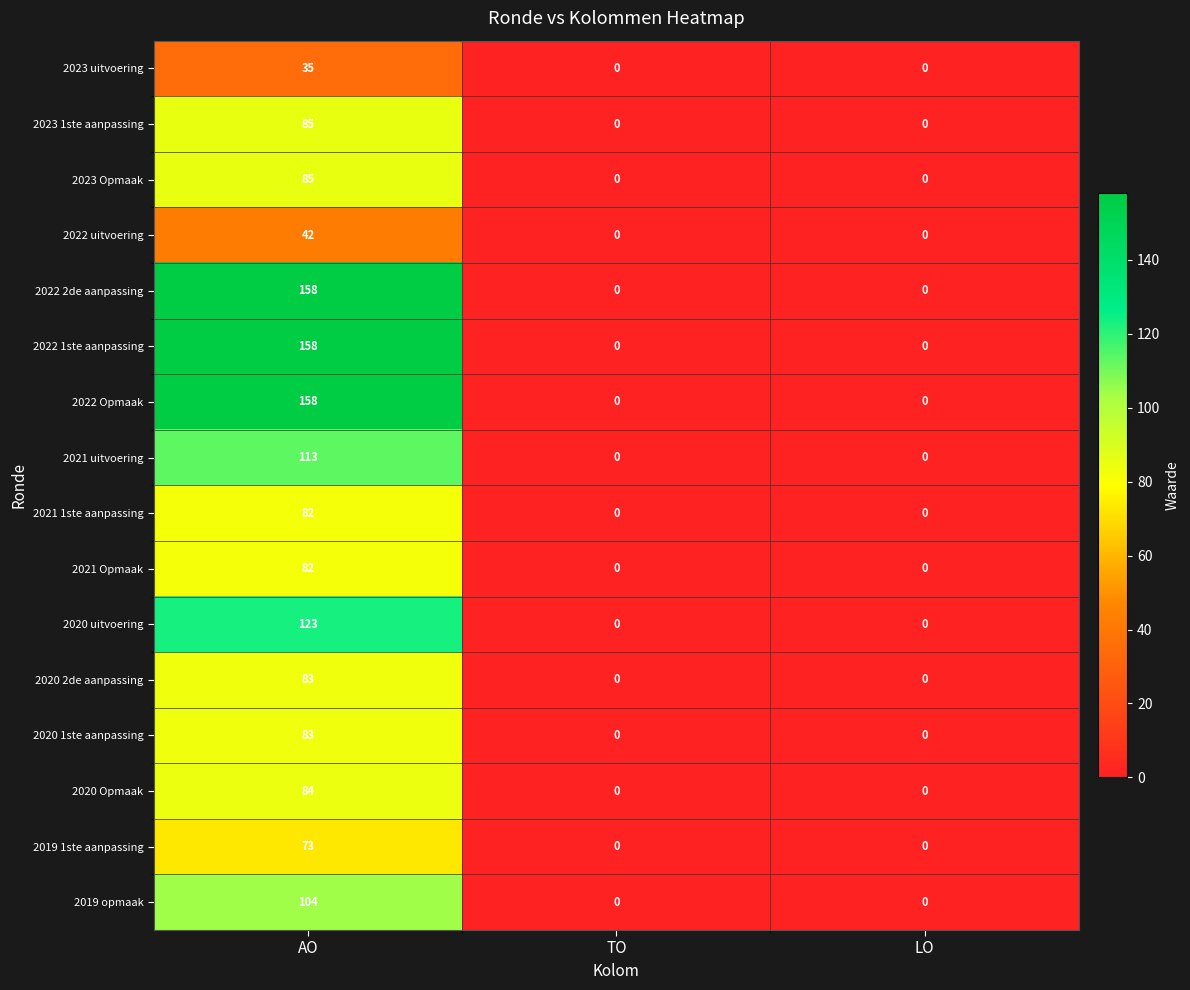

What is the average value of the 2023 Opmaak series?

28